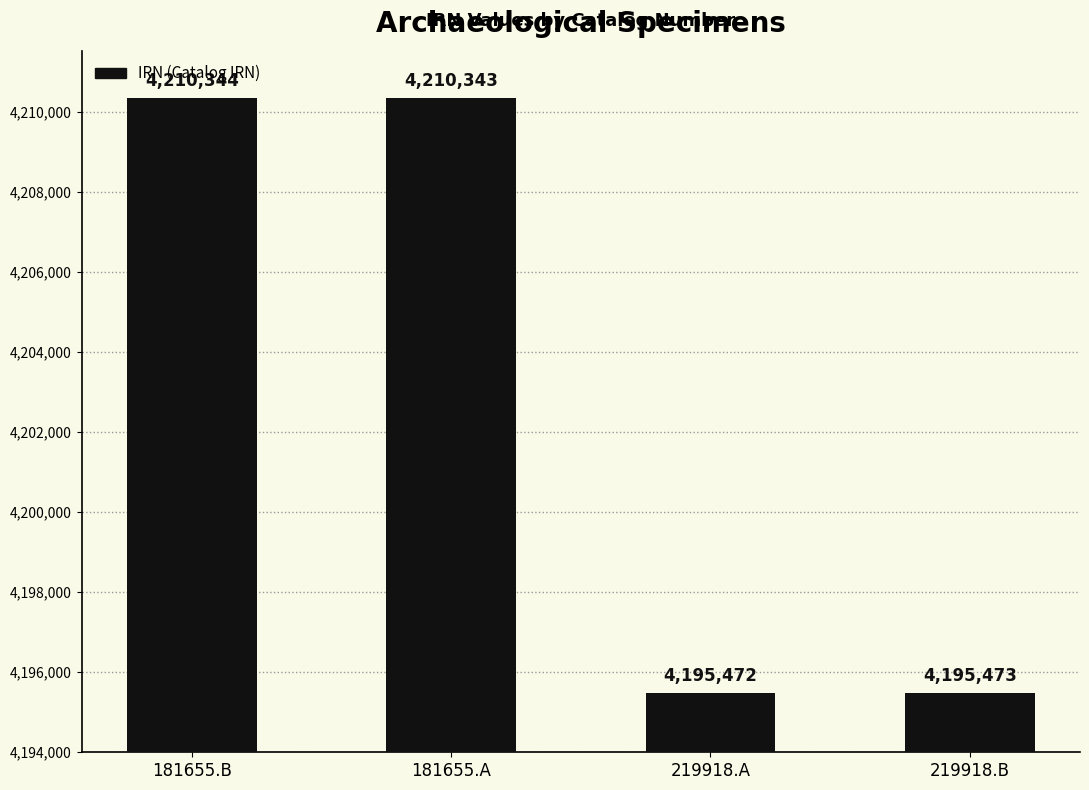

The chart shows a value of 4210344 at 181655.B. True or false?

True